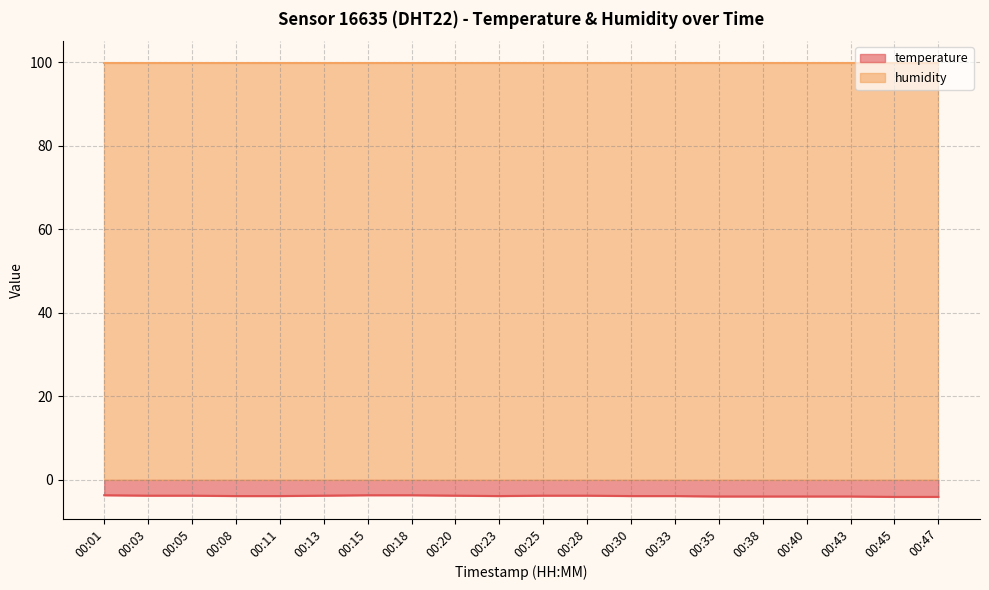

List the labels in order of value, largest first.

00:01, 00:15, 00:18, 00:03, 00:05, 00:13, 00:20, 00:25, 00:28, 00:08, 00:11, 00:23, 00:30, 00:33, 00:35, 00:38, 00:40, 00:43, 00:45, 00:47